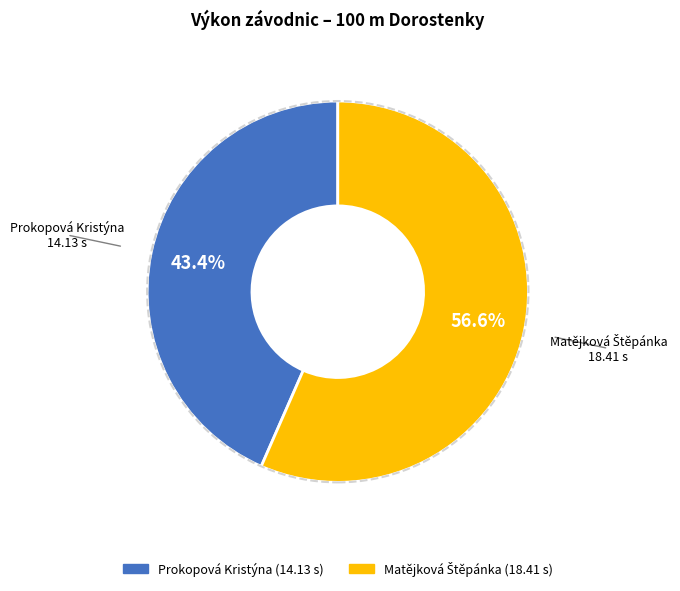

What percentage is the Prokopová Kristýna slice, to the nearest percent?

43%